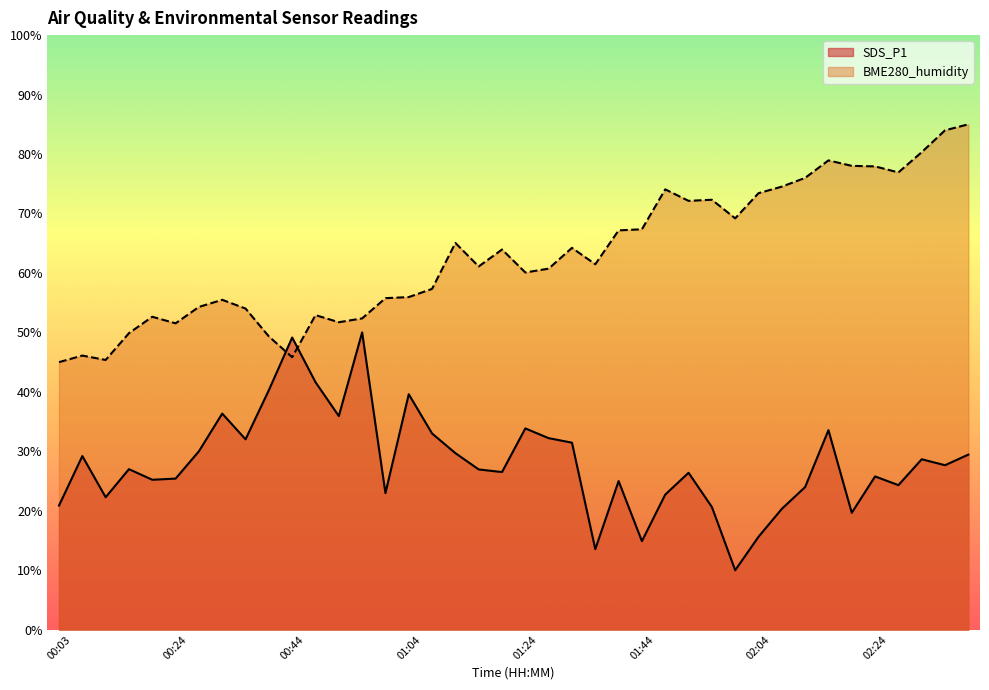

True or false: SDS_P1 has more than 2 points higher than both neighbors.

True